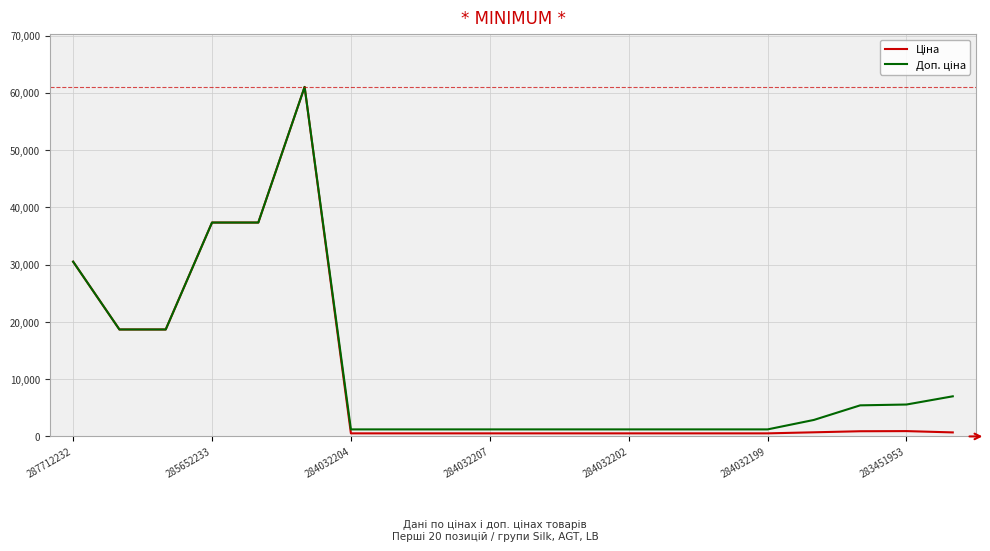

What is the maximum value shown in the chart?

61024.7